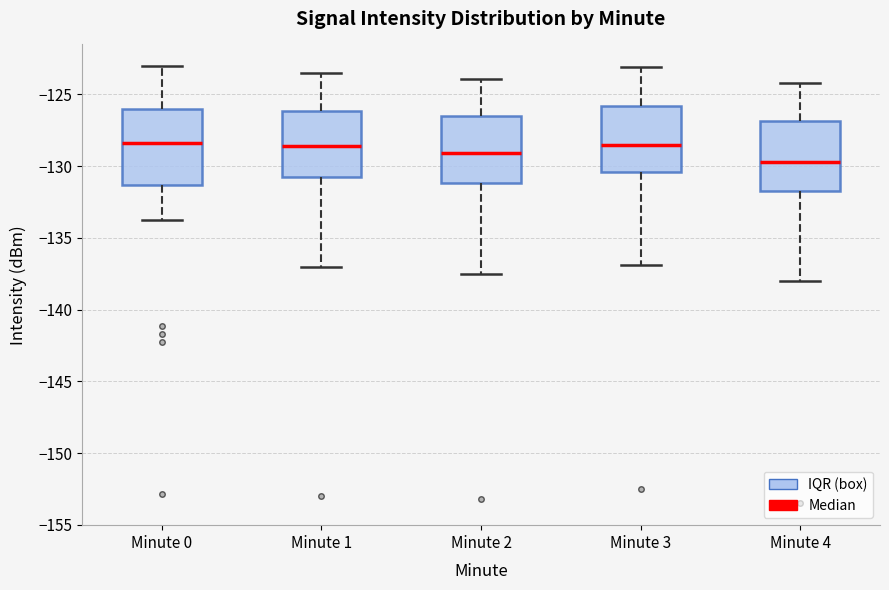

Reading left to right, transcribe this box plot: for each box, give where its median line is, the range the box spans, and where its two whiskers end, as read against the y-axis. The values are not printed on the chart, so give them approximately, as read against the axis.

Minute 0: median -128.5, box -131.5 to -126.0, whiskers -134.0 to -123.0
Minute 1: median -128.5, box -131.0 to -126.0, whiskers -137.0 to -123.5
Minute 2: median -129.0, box -131.0 to -126.5, whiskers -137.5 to -124.0
Minute 3: median -128.5, box -130.5 to -126.0, whiskers -137.0 to -123.0
Minute 4: median -129.5, box -131.5 to -127.0, whiskers -138.0 to -124.0